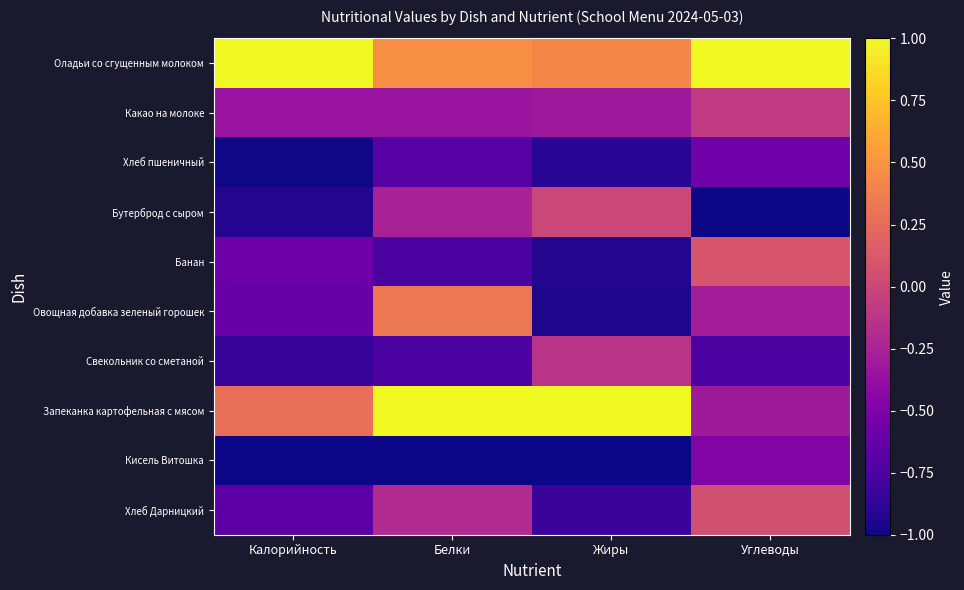

What is the total value across all series at Жиры?

-3.6